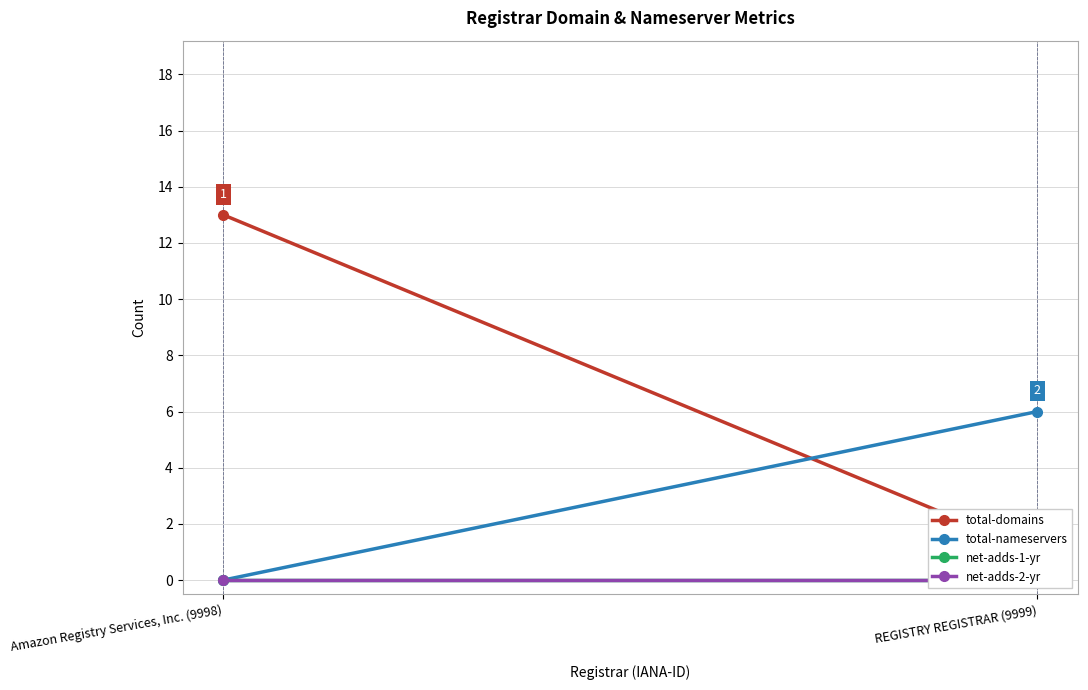

What is the sum of all total-nameservers values?

6